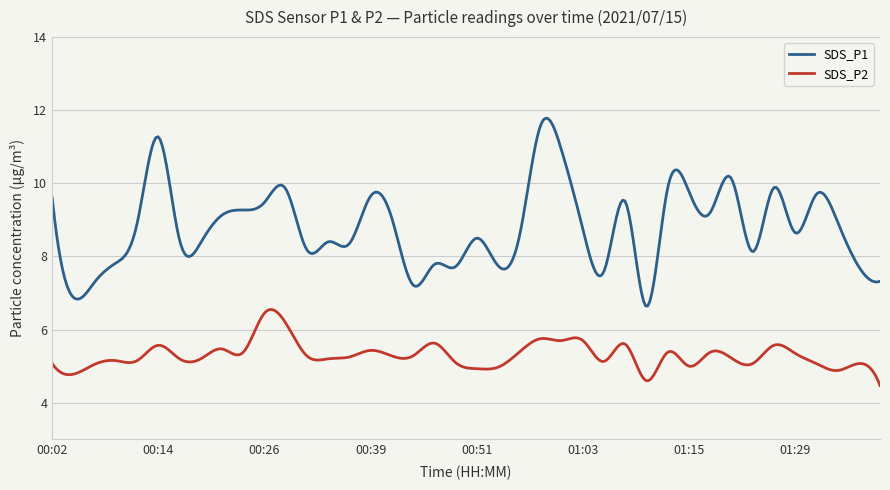

Which series has the widest spread of values?

SDS_P1